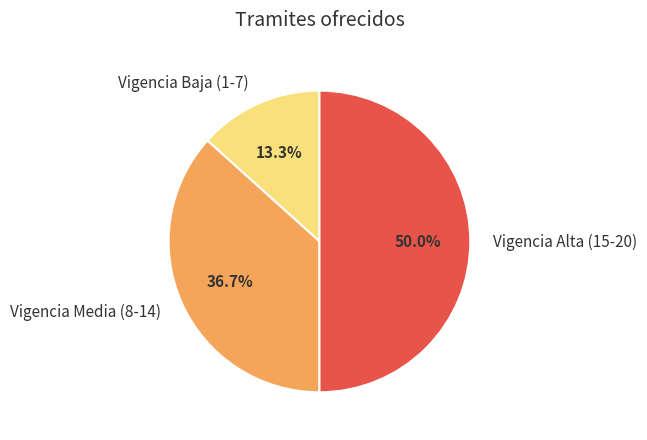

Approximately how many times larger is the value at Vigencia Alta (15-20) compared to Vigencia Baja (1-7)?

3.8